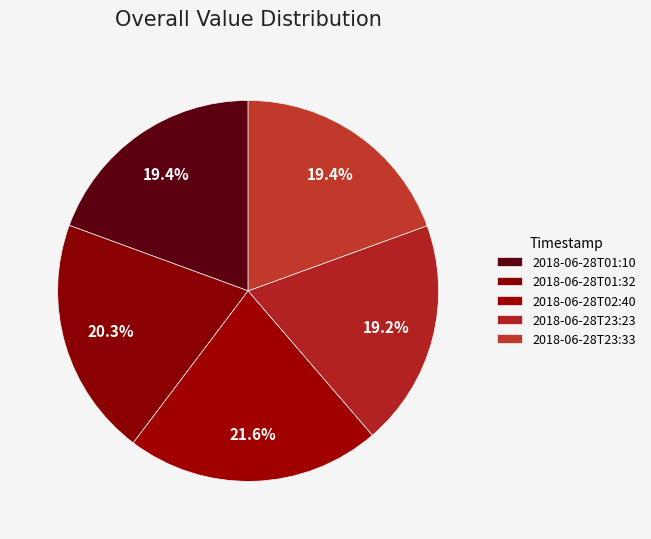

Which category has the biggest portion of the pie?

2018-06-28T02:40